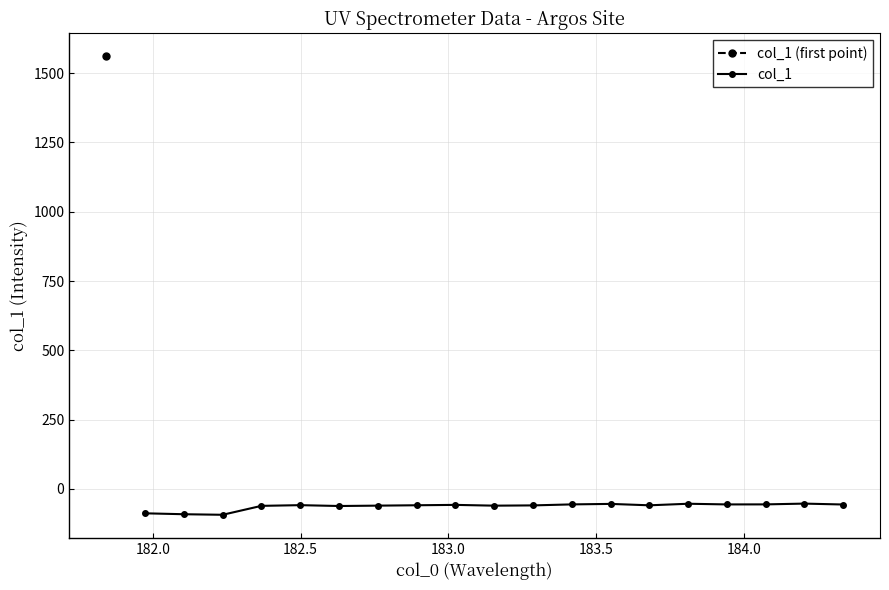

True or false: col_1 has more than 1 interior local peaks.

True